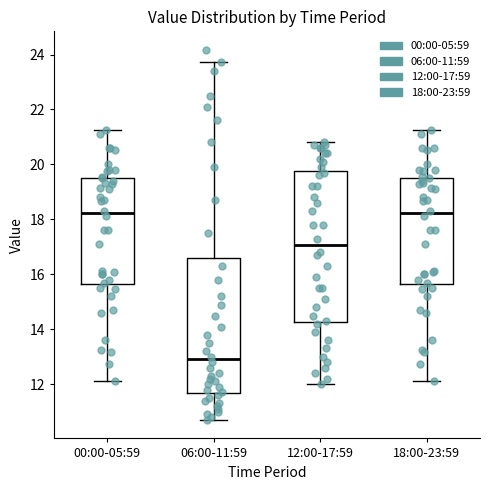

Where is the upper edge of the box for 06:00-11:59 on the y-axis? The values are not printed on the chart, so give them approximately, as read against the axis.

16.6